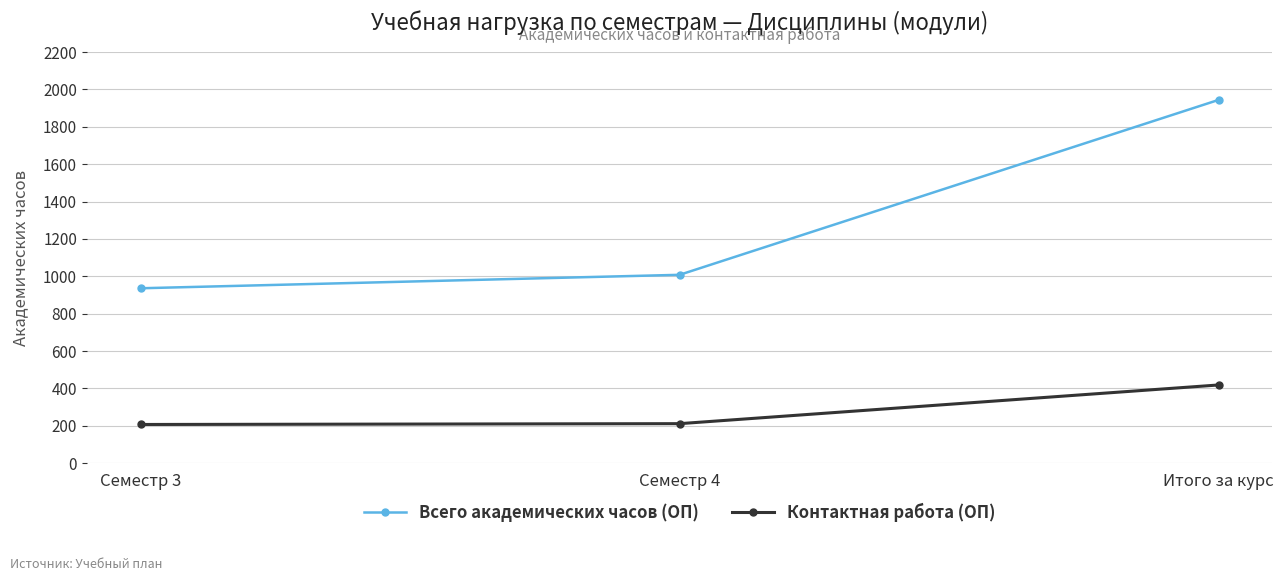

How many lines are shown in the chart?

2